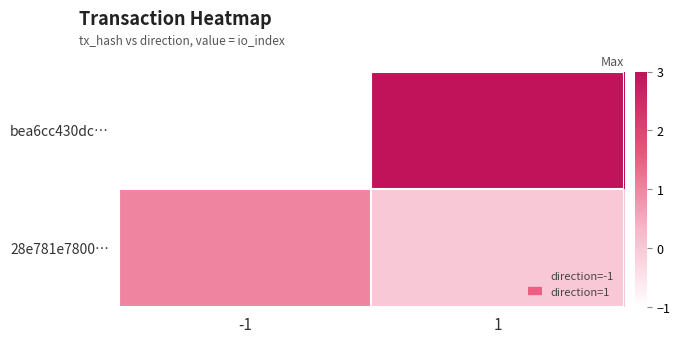

Rank the series by their maximum value, from lowest to highest.

28e781e7800…, bea6cc430dc…